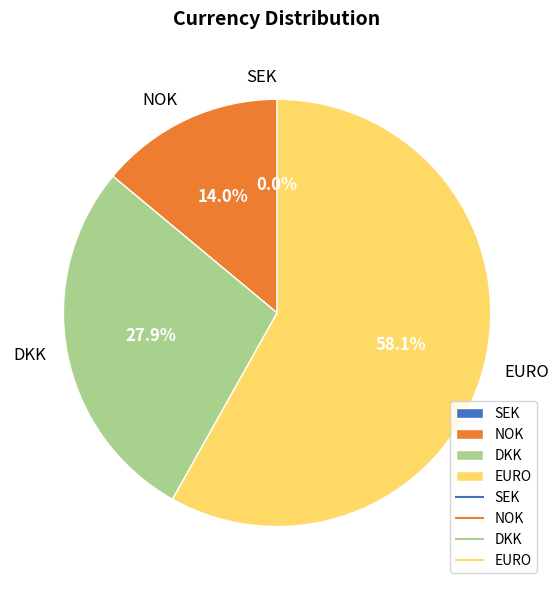

Combined, what portion of the pie is NOK and DKK?

41.9%